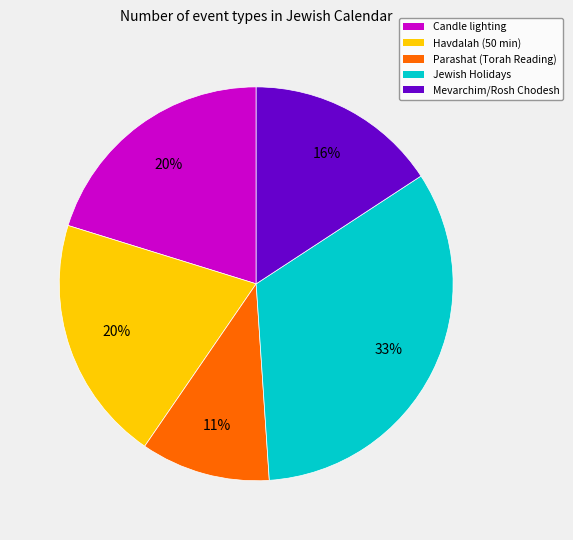

Is there any slice that represents more than half of the pie?

No